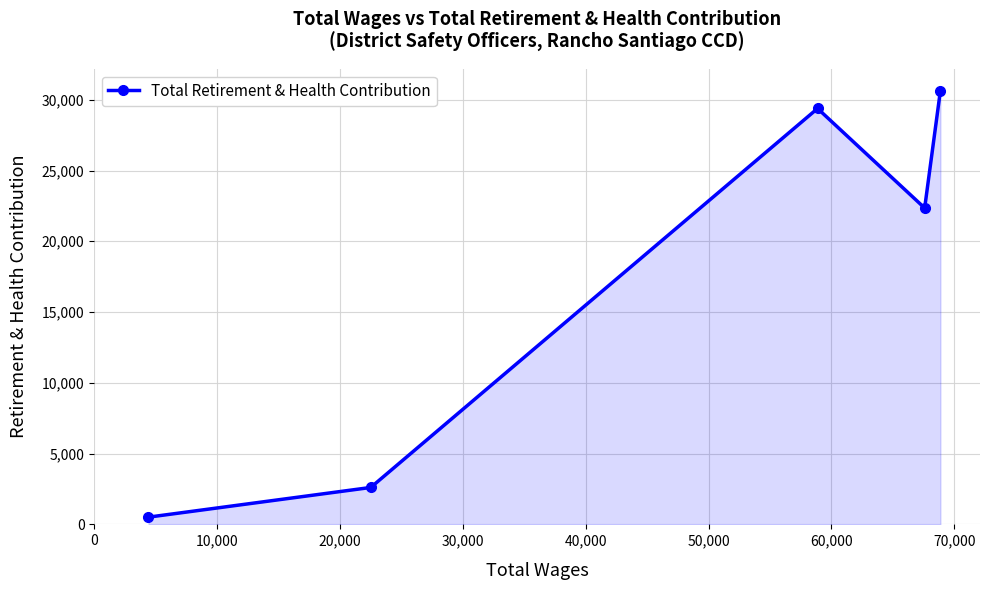

What is the value of the 5th point from the left?

30641